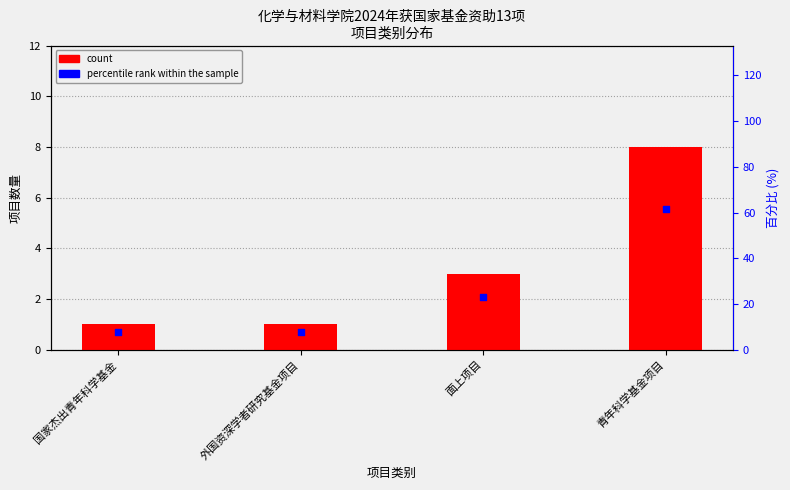

Which series reaches the minimum Y coordinate?

count